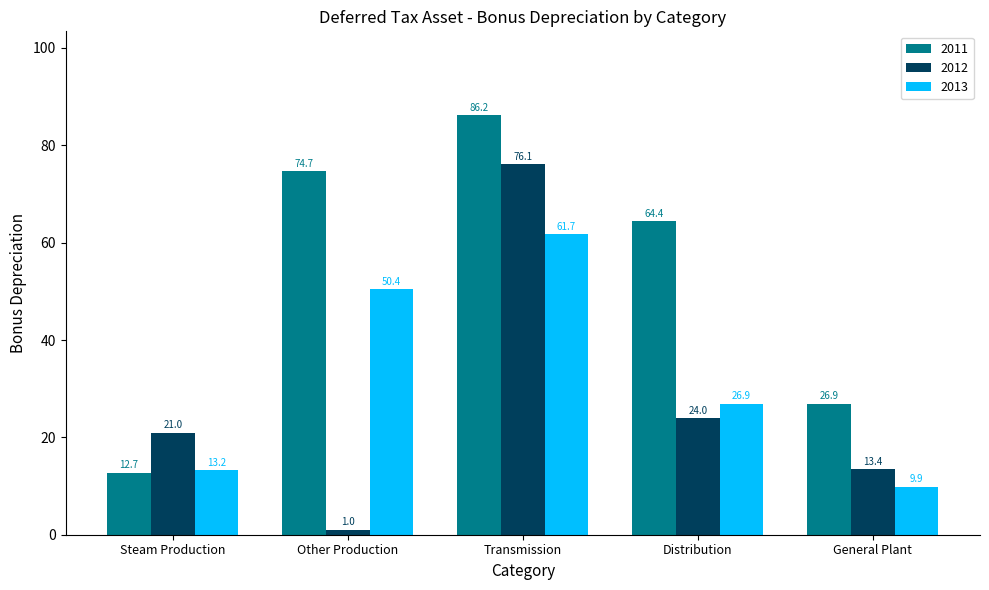

Count the number of data series in this chart.

3